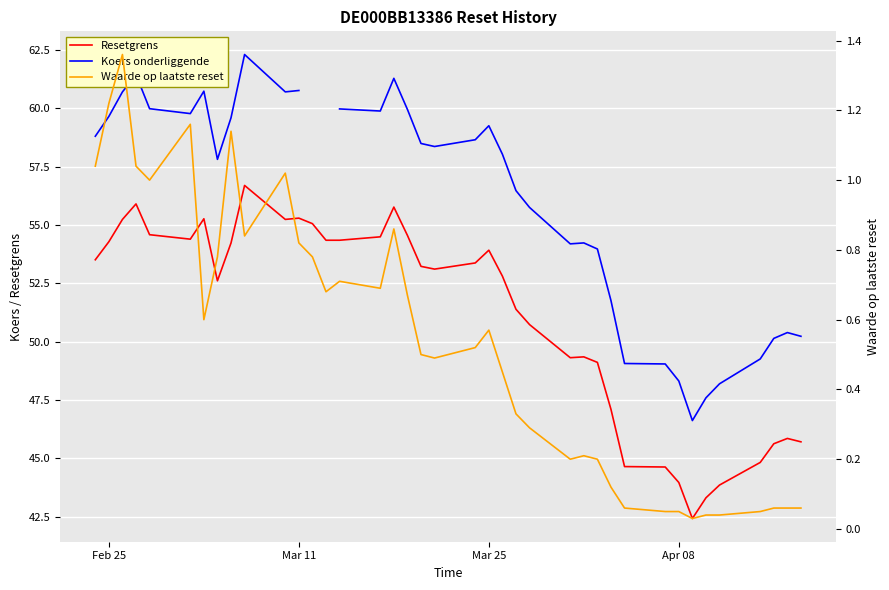

The Resetgrens series shows 53.9 at Mar 25. True or false?

True